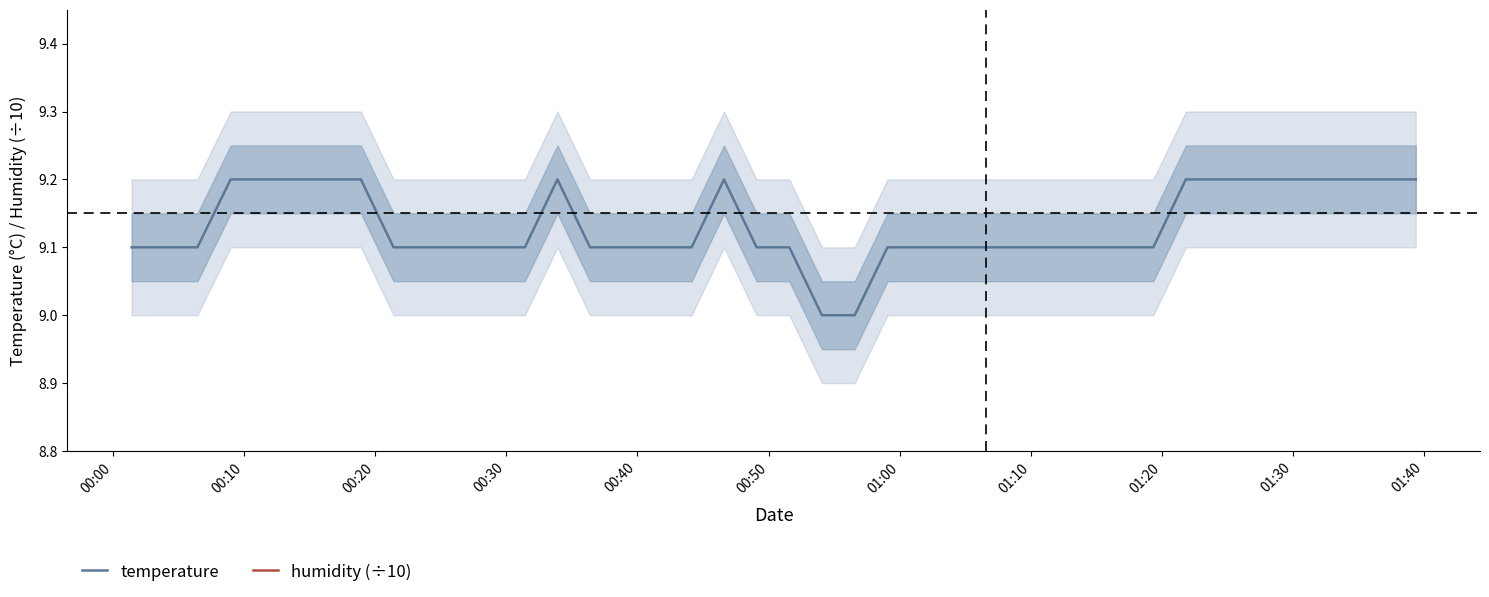

Is this an area chart (filled region under the line)?

No